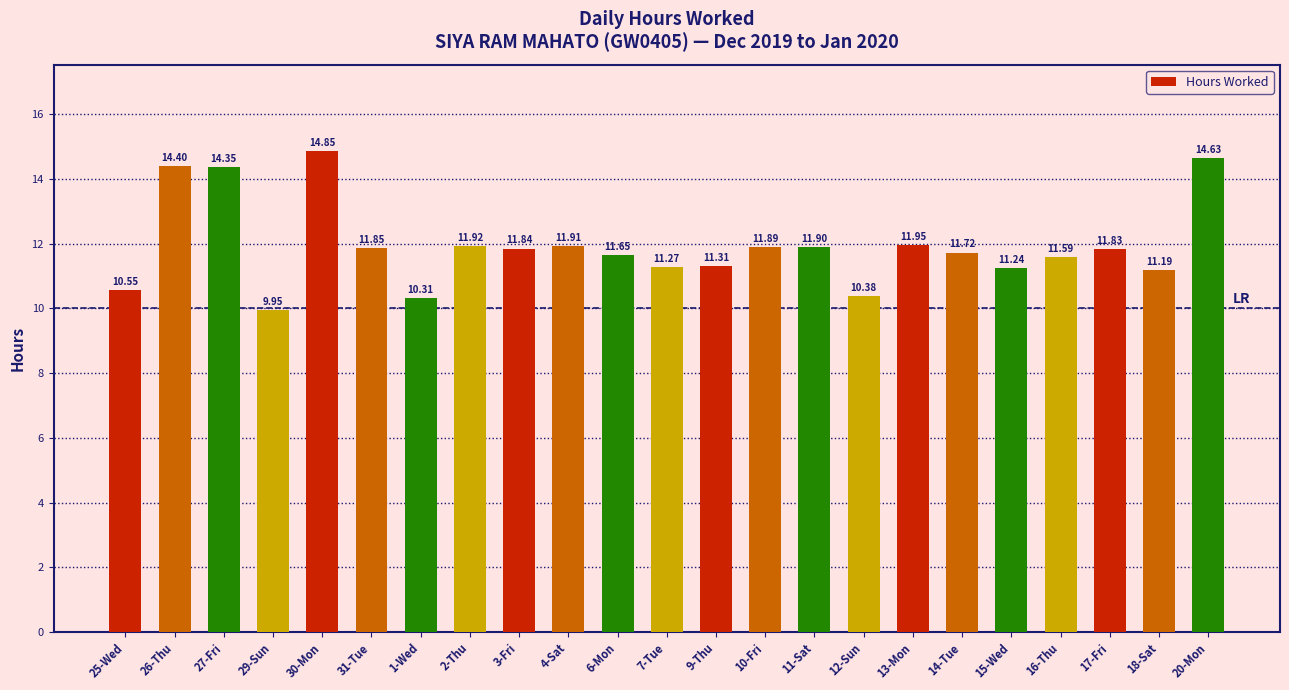

The value at 20-Mon is 14.6. True or false?

True